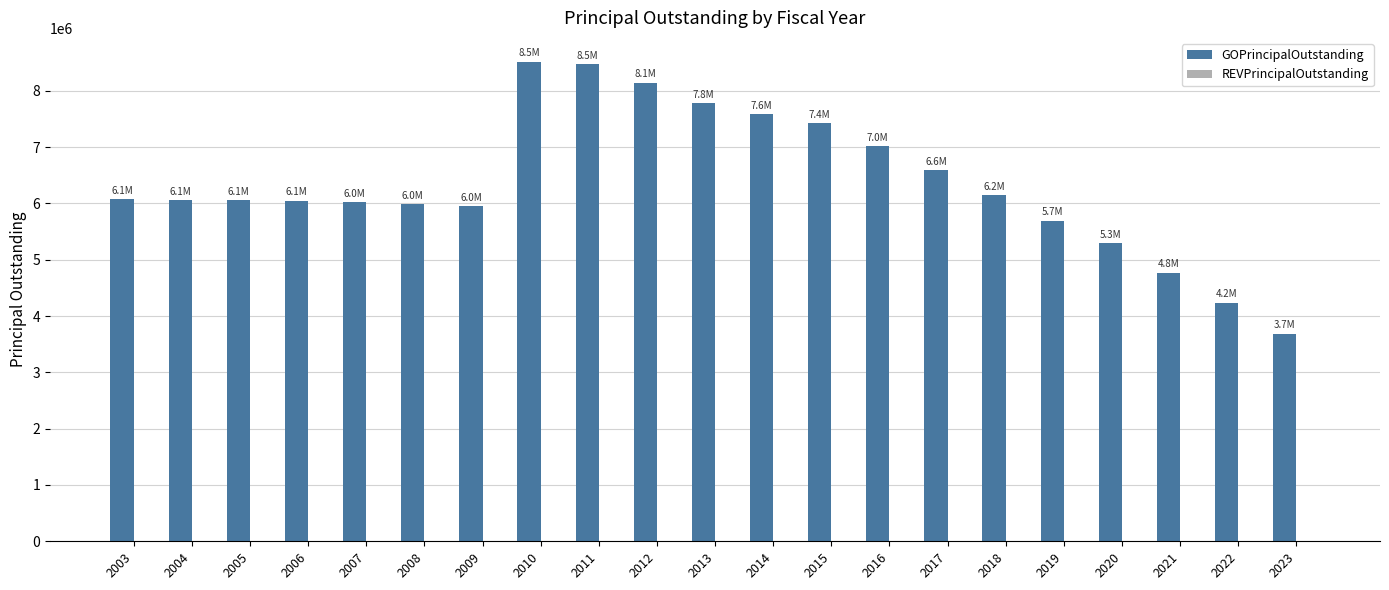

Are the bars horizontal?

No